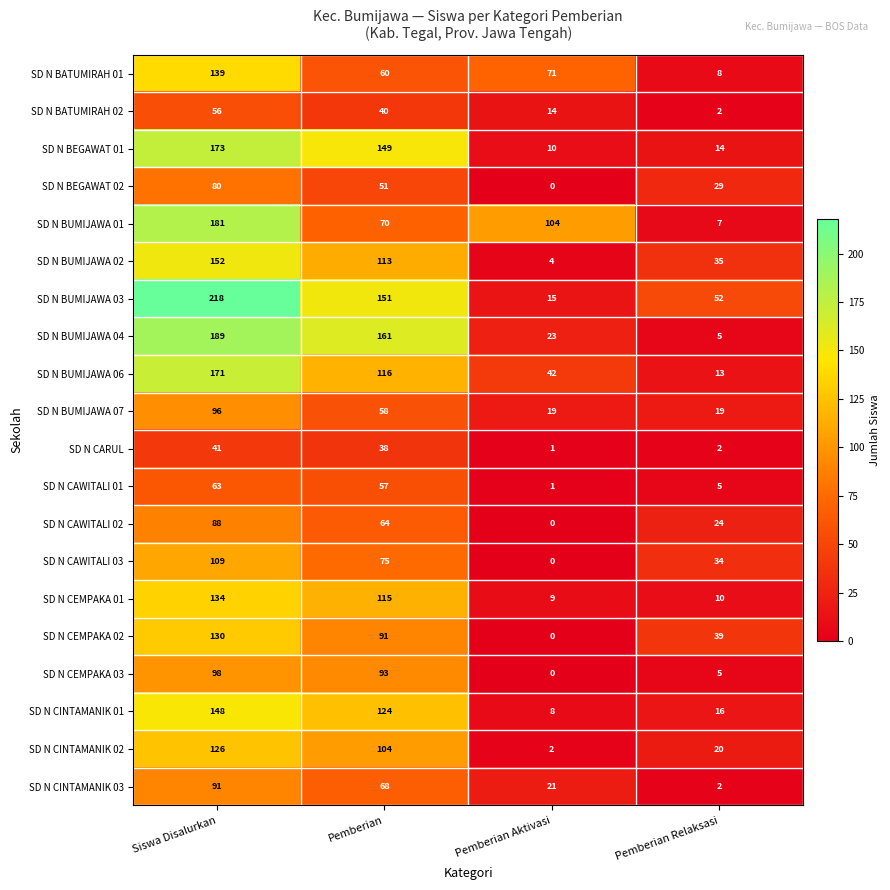

What is the greatest value displayed?

218